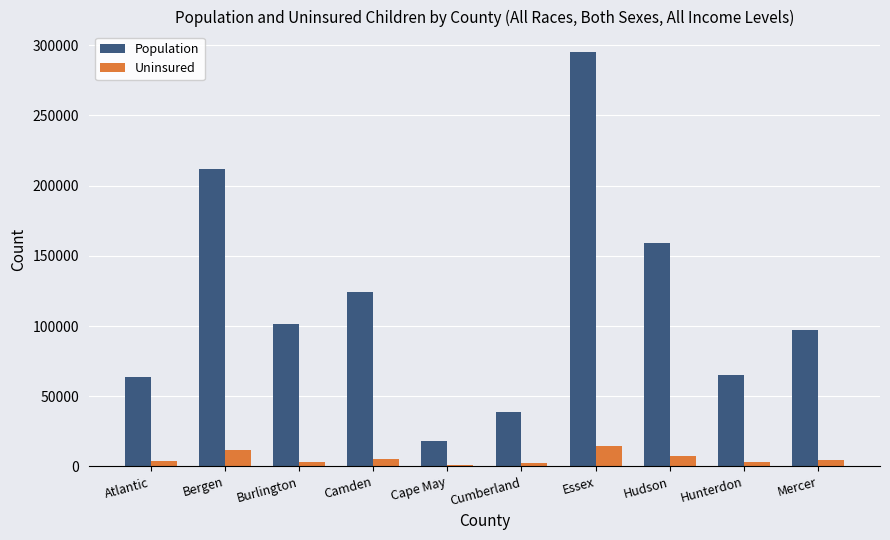

How many bars are there in total?

20